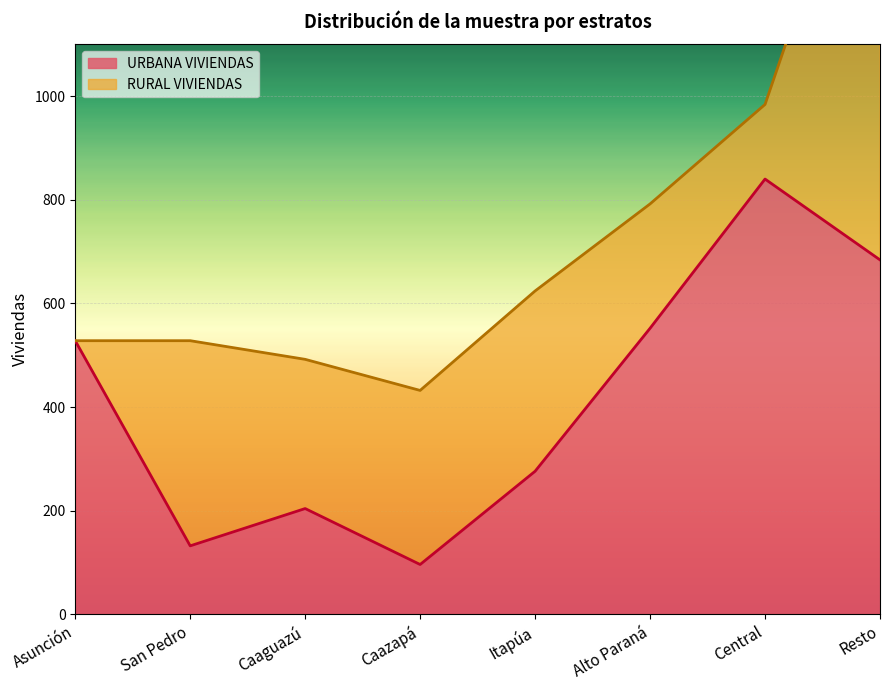

What is the difference between the second highest and second lowest values?

552